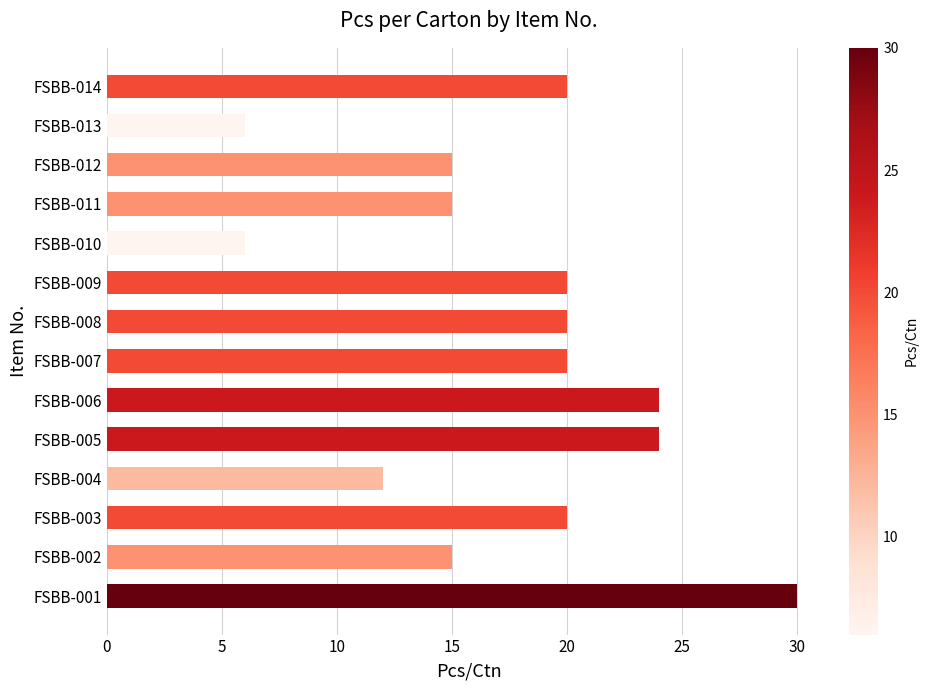

What is the minimum value shown in the chart?

6